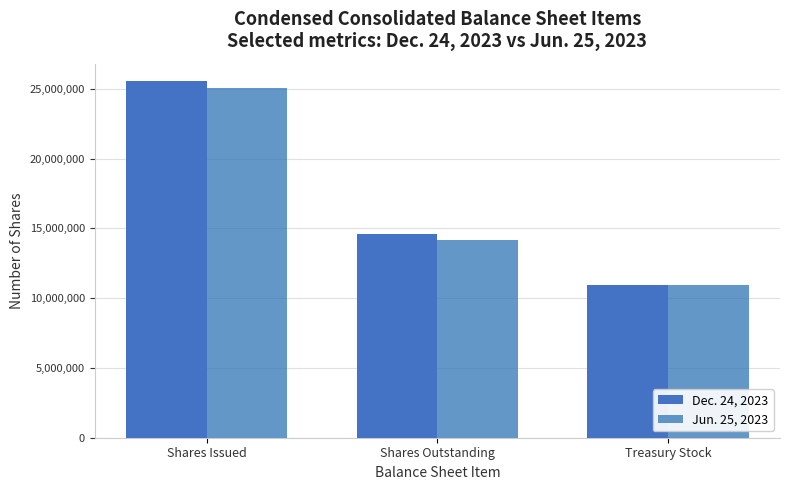

List the series in order of their peak value, lowest first.

Jun. 25, 2023, Dec. 24, 2023